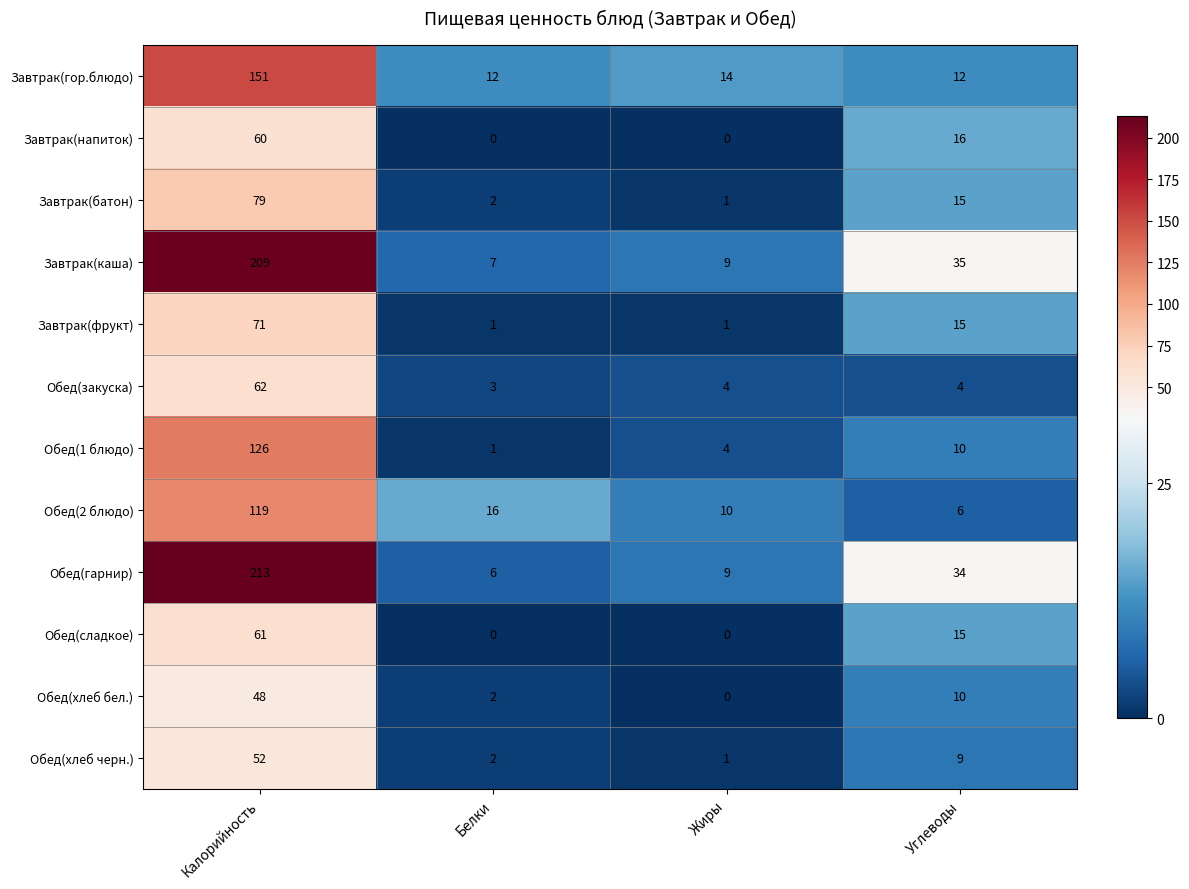

Which series changed the most between Белки and Жиры?

Обед(2 блюдо)